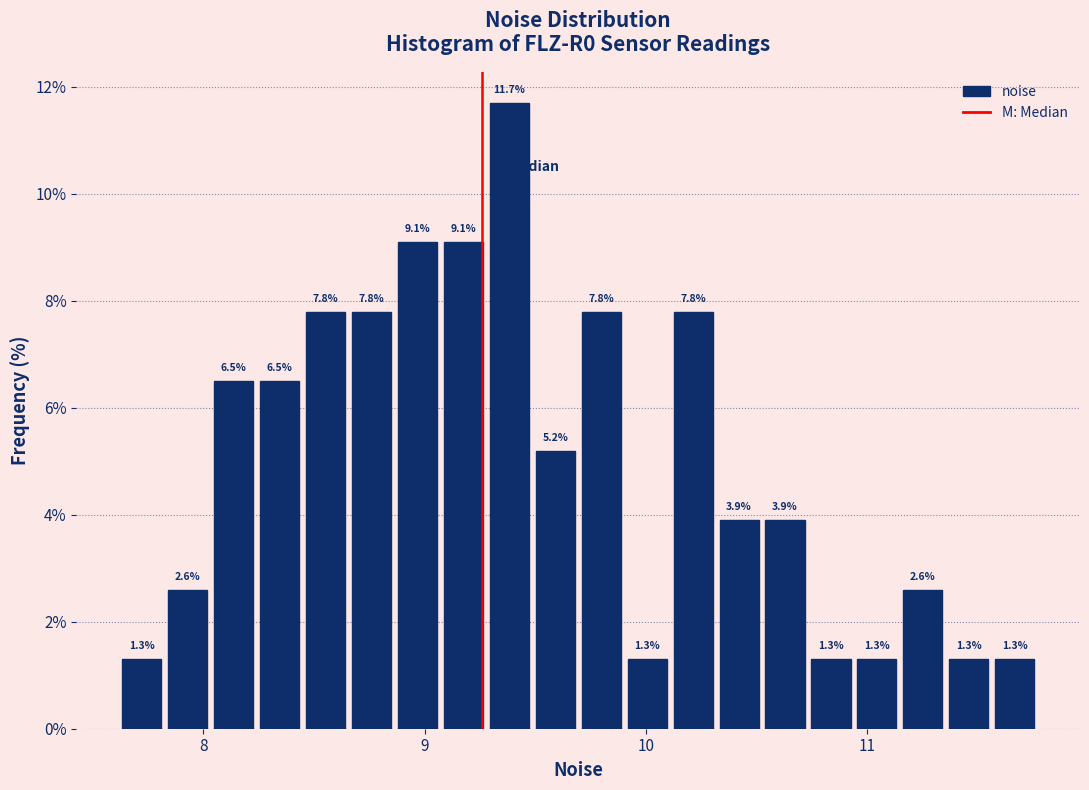

Read against the x-axis, roughly where is the centre of the tallest bar?

9.4